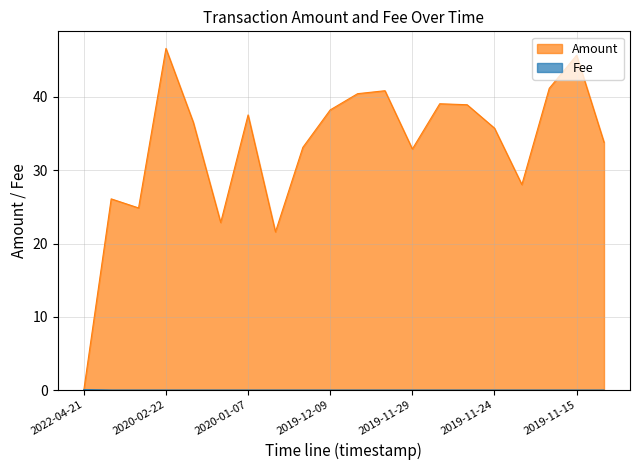

Is the value of Amount at 2019-11-29 greater than the value of Fee at 2019-12-09?

Yes